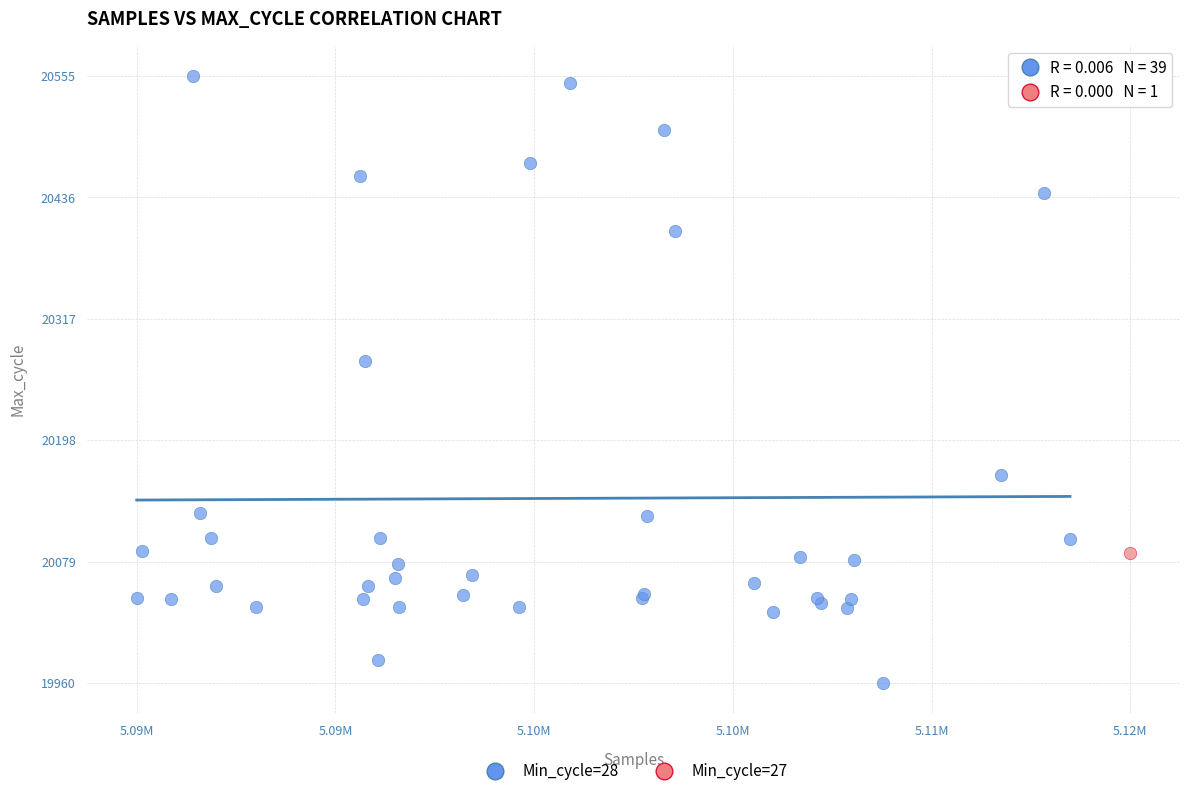

What are all the series names shown in the legend?

Min_cycle=28, Min_cycle=27